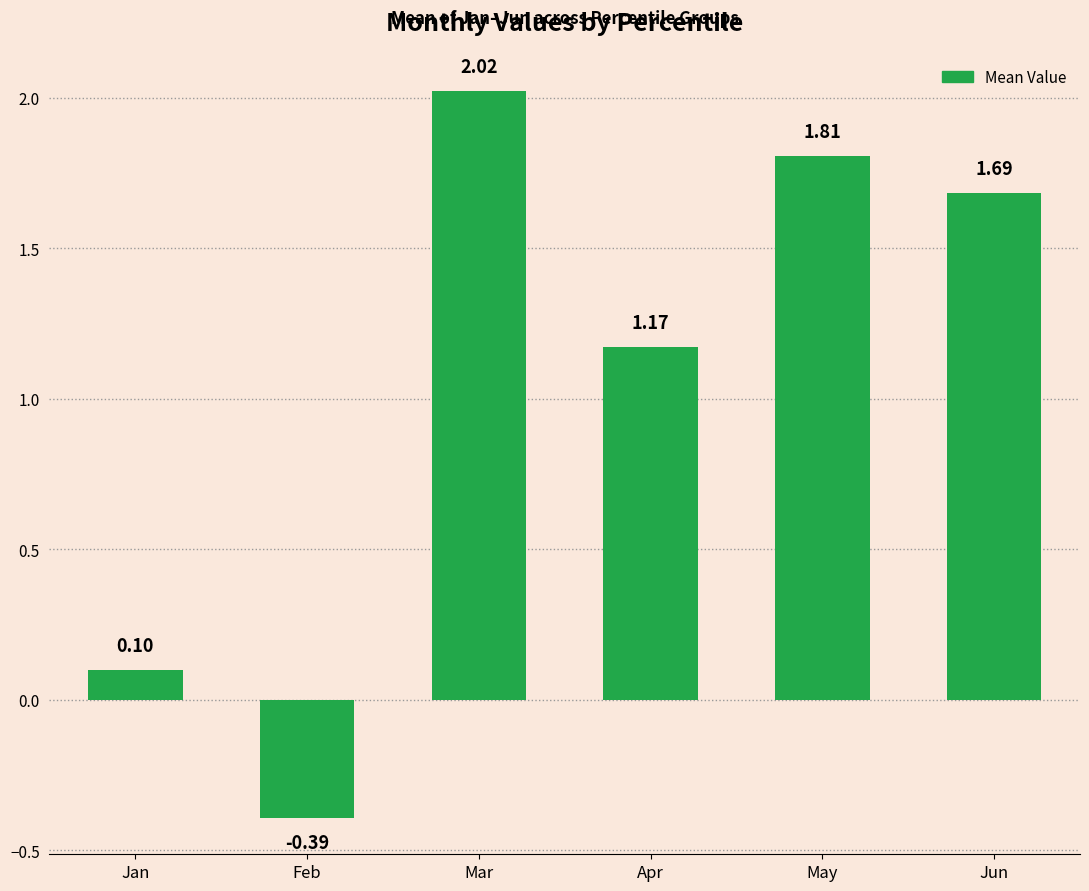

Rank the categories by value from highest to lowest.

Mar, May, Jun, Apr, Jan, Feb